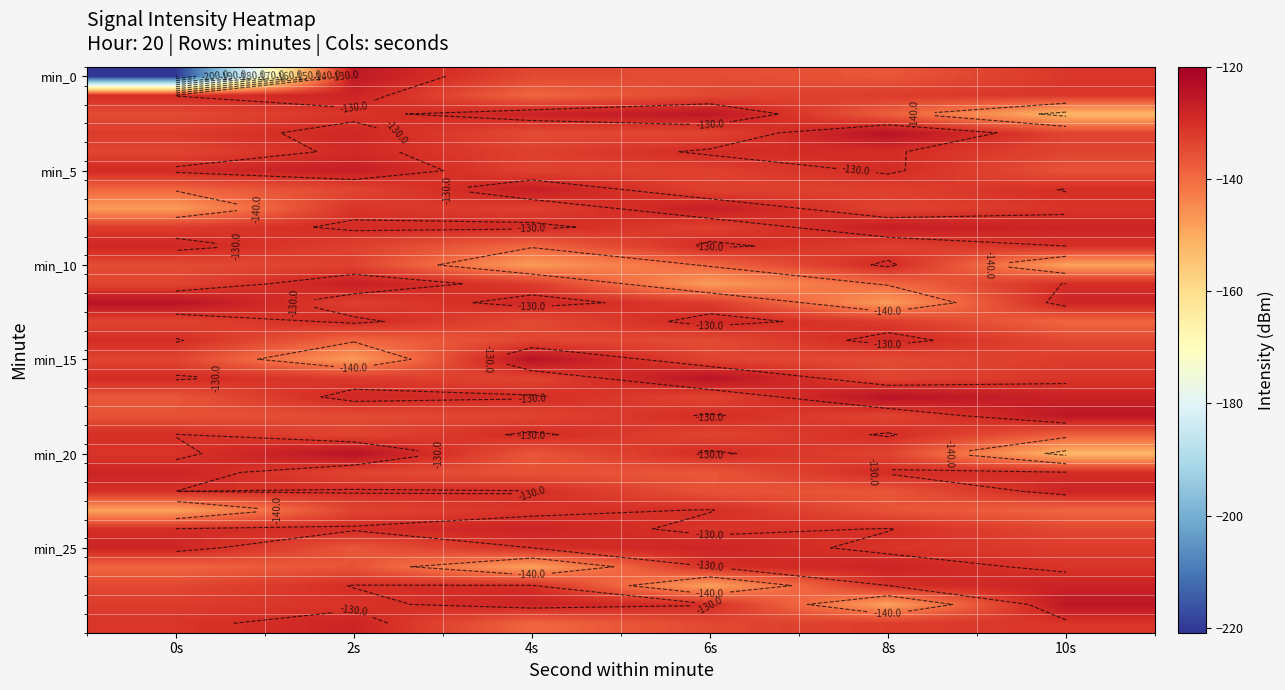

Count the number of categories in the chart.

6